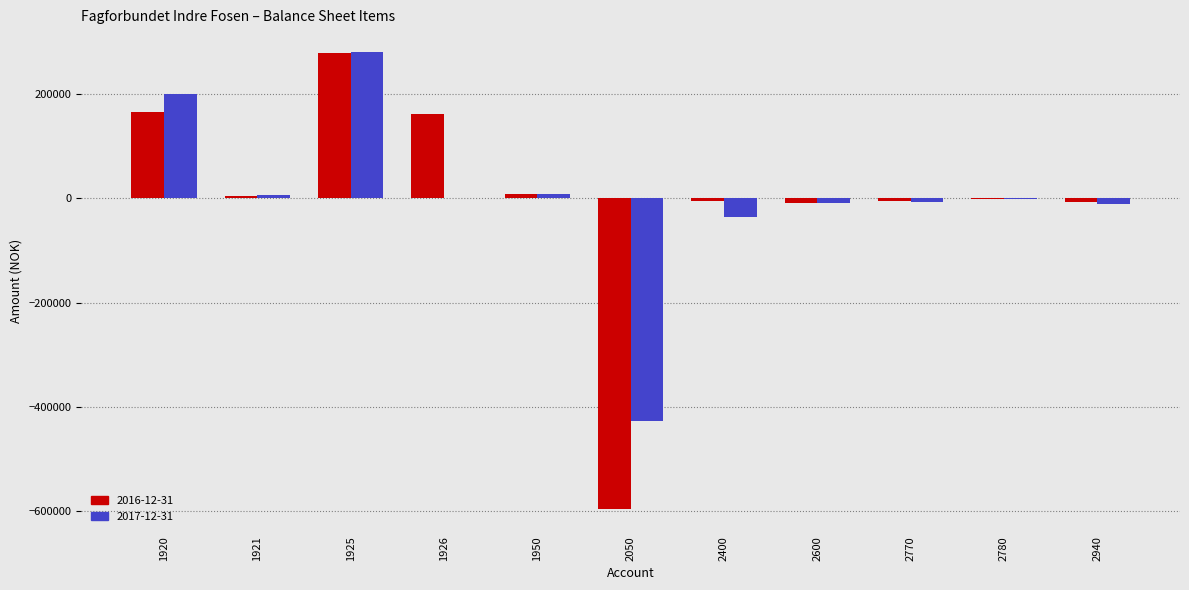

What are all the series names shown in the legend?

2016-12-31, 2017-12-31